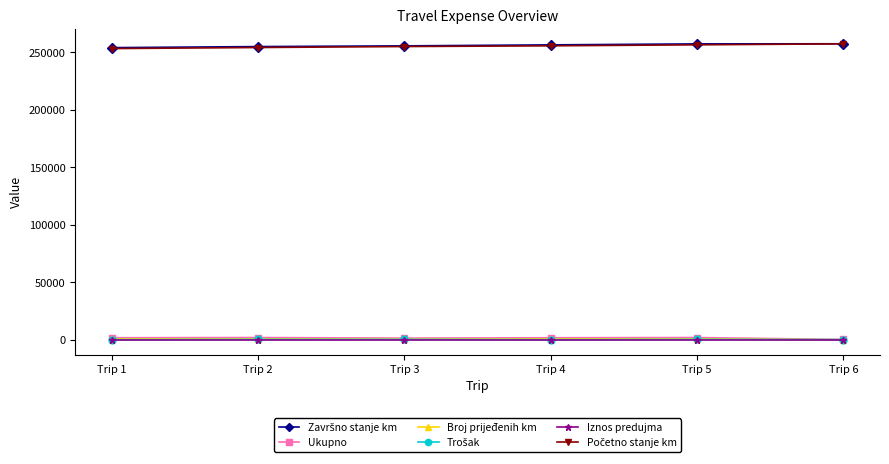

What is the greatest value displayed?

257280